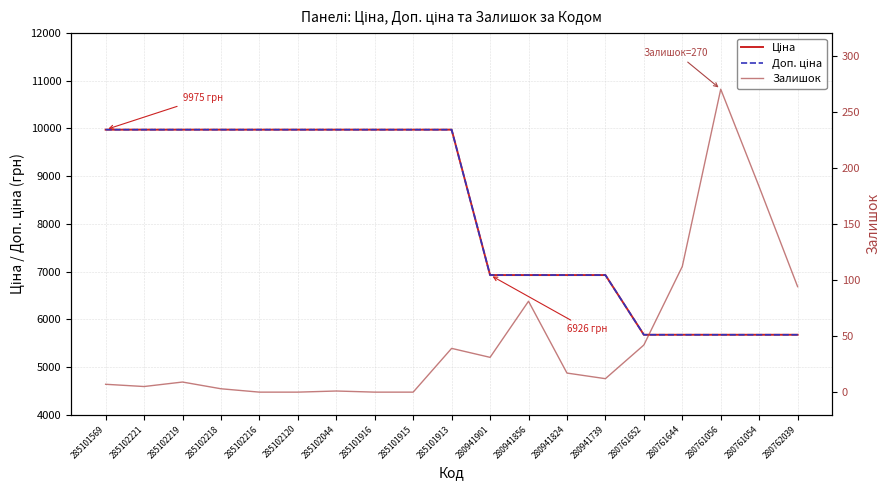

In Залишок, how many points are lower than both neighbors (excluding endpoints)?

3